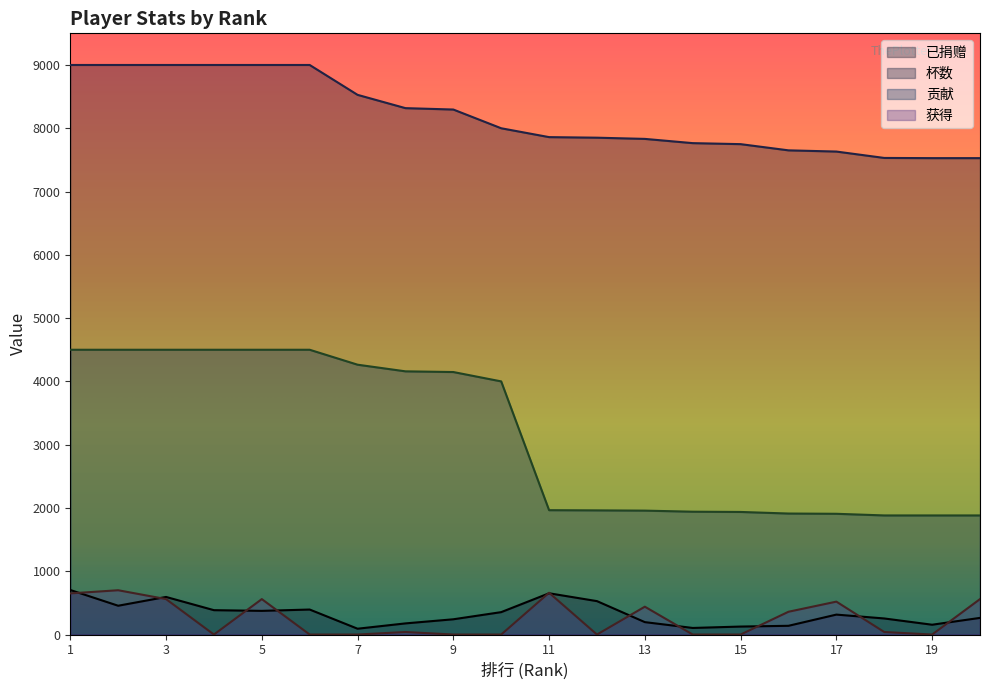

List the labels in order of 获得 value, largest first.

2, 11, 1, 3, 5, 20, 17, 13, 16, 8, 18, 4, 6, 7, 9, 10, 12, 14, 15, 19